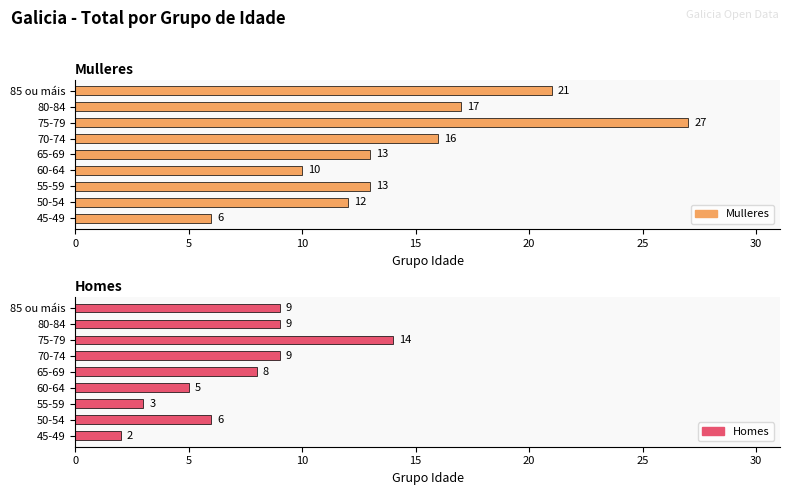

How many groups of bars are there?

9